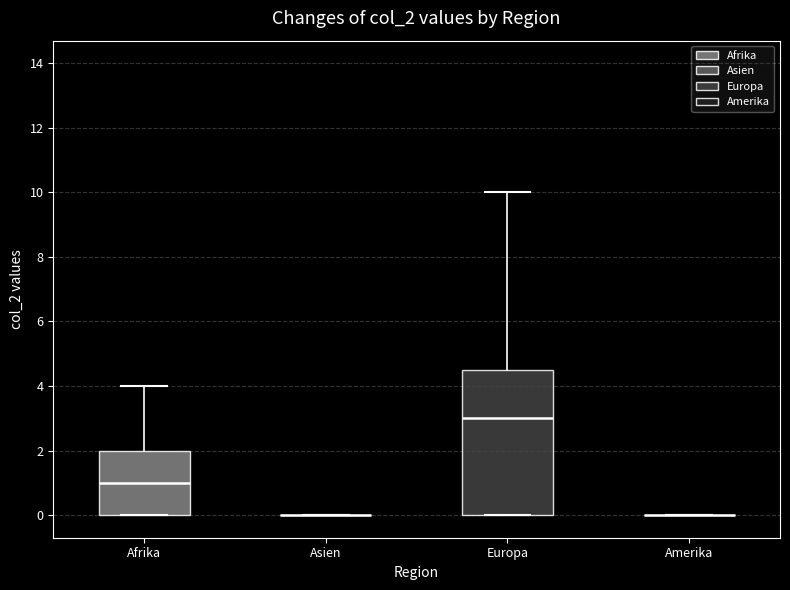

Reading left to right, read every box against the y-axis: the position of its median line, the range the box covers, and the ends of its whiskers. The values are not printed on the chart, so give them approximately, as read against the axis.

Afrika: median 1.0, box 0.0 to 2.0, whiskers 0.0 to 4.0
Asien: box collapsed to a line at 0.0, whiskers 0.0 to 0.0
Europa: median 3.0, box 0.0 to 4.6, whiskers 0.0 to 10.0
Amerika: box collapsed to a line at 0.0, whiskers 0.0 to 0.0